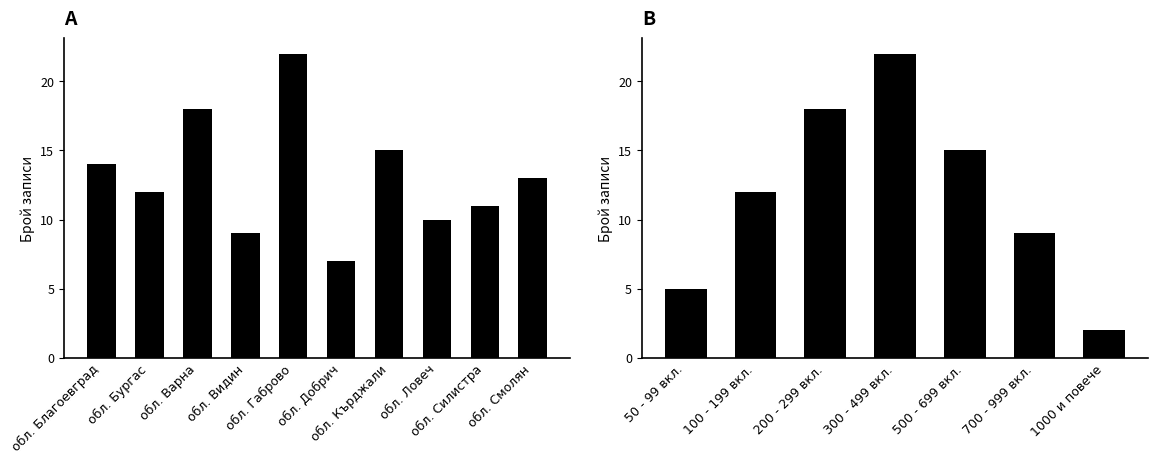

What is the difference between the maximum and second lowest values?

13